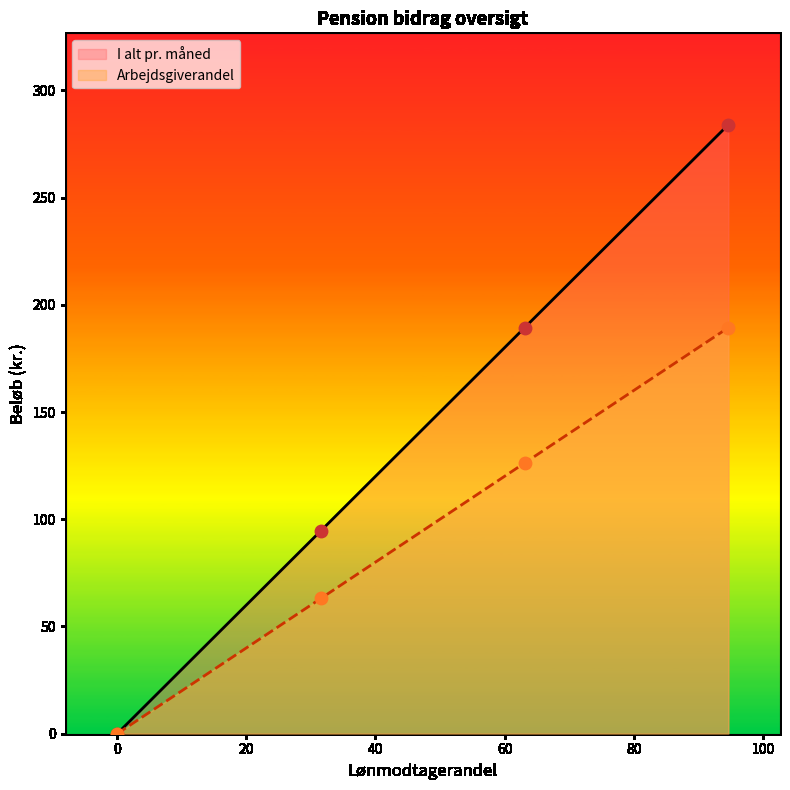

What is the total value across all series at Under 39 timer/md.?

473.4